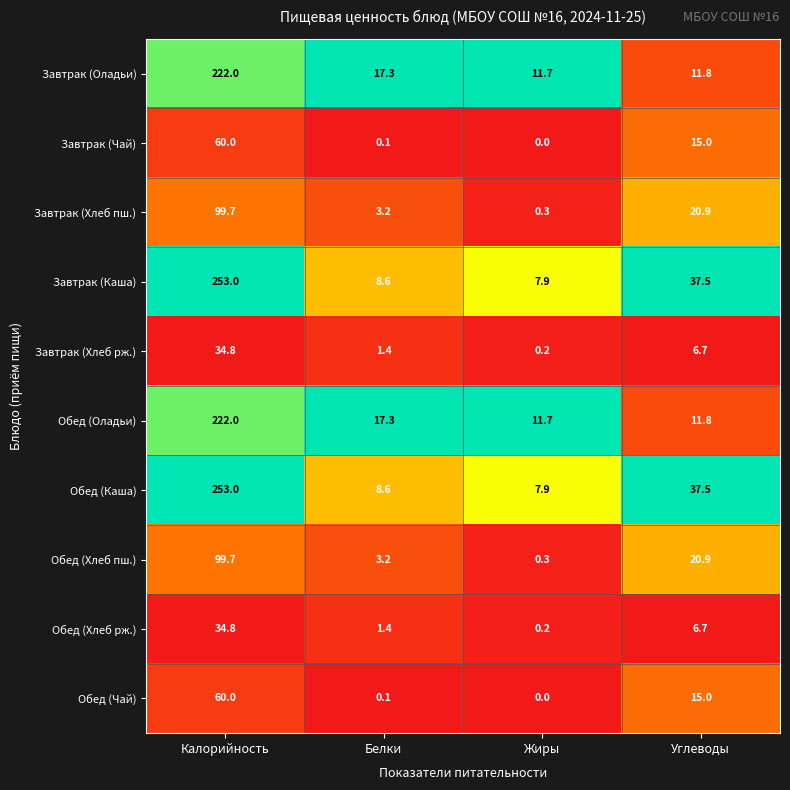

How many values in the Завтрак (Оладьи) series are below 17?

2